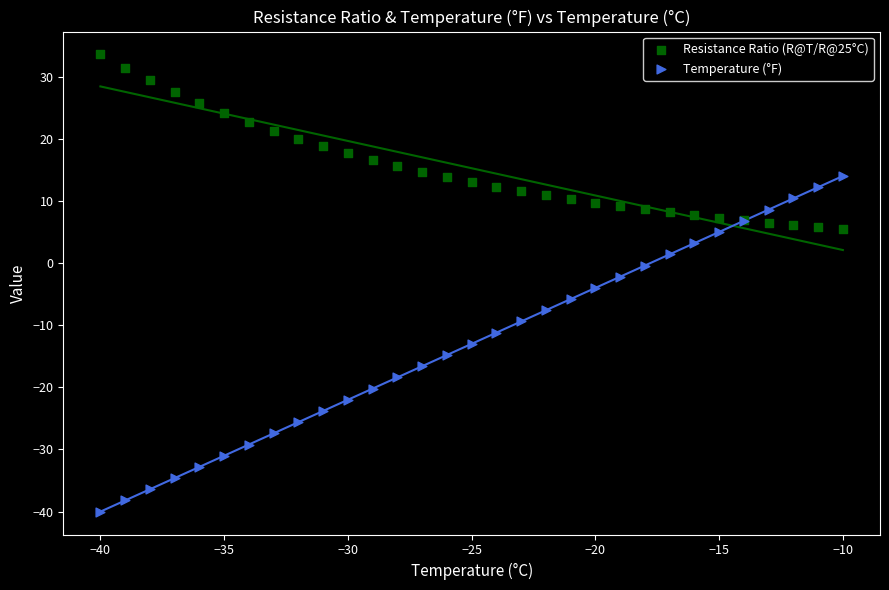

Which series reaches the minimum Y coordinate?

Temperature (°F)